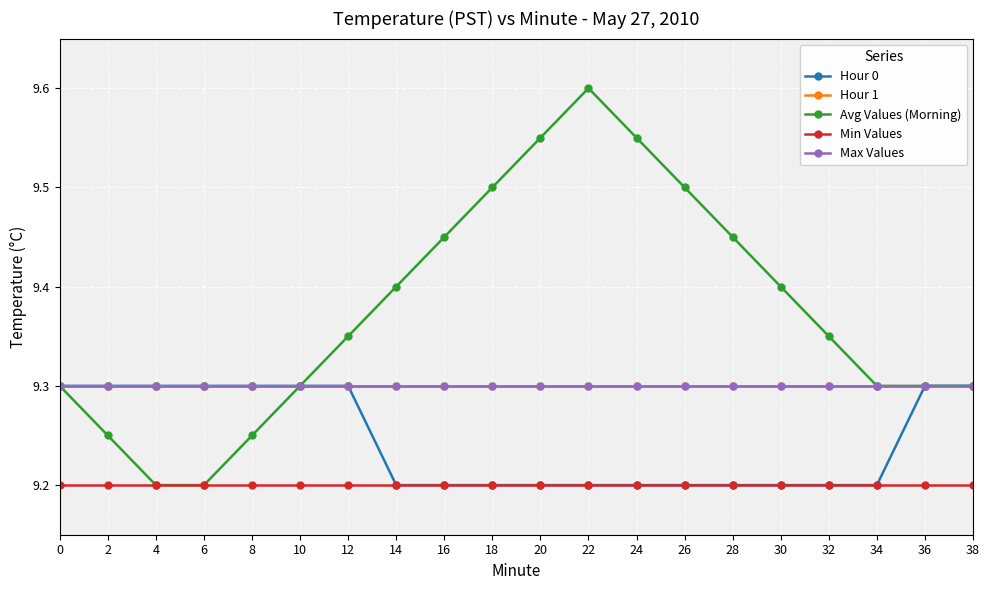

At how many categories does at least one series exceed 9?

20